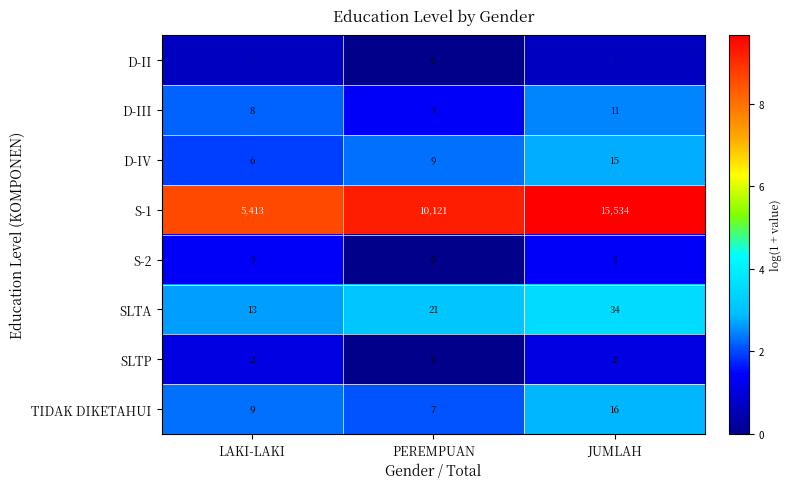

List the series in order of their peak value, highest first.

S-1, SLTA, TIDAK DIKETAHUI, D-IV, D-III, S-2, SLTP, D-II